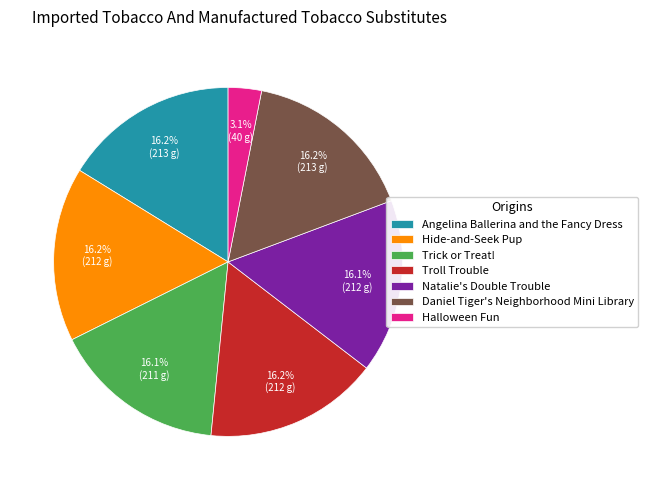

How many segments does this pie chart have?

7